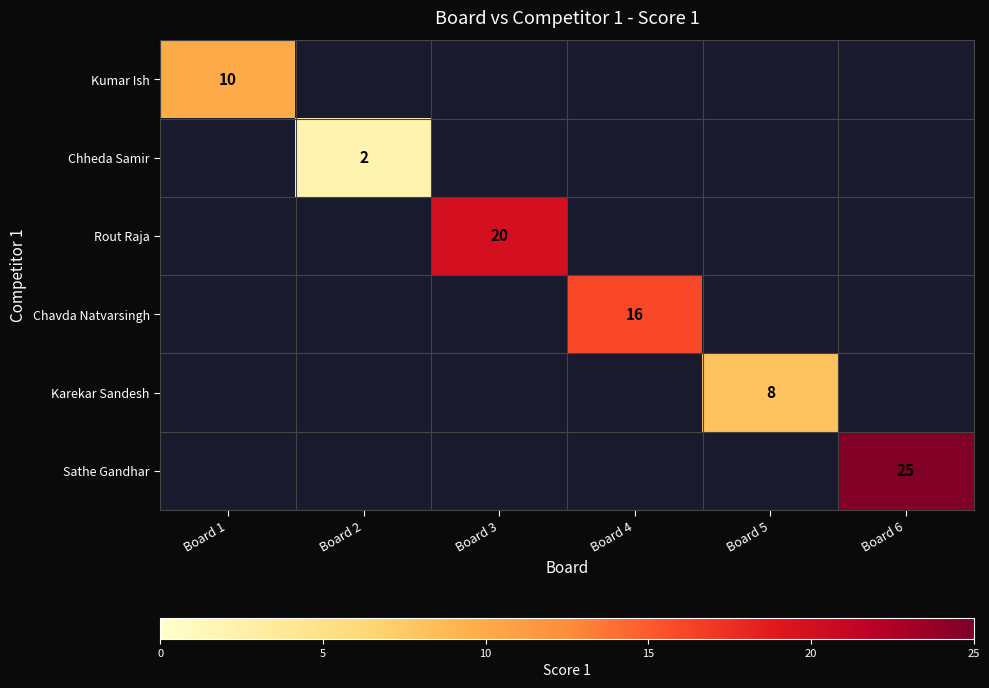

Which label corresponds to the largest value in the chart?

Board 6